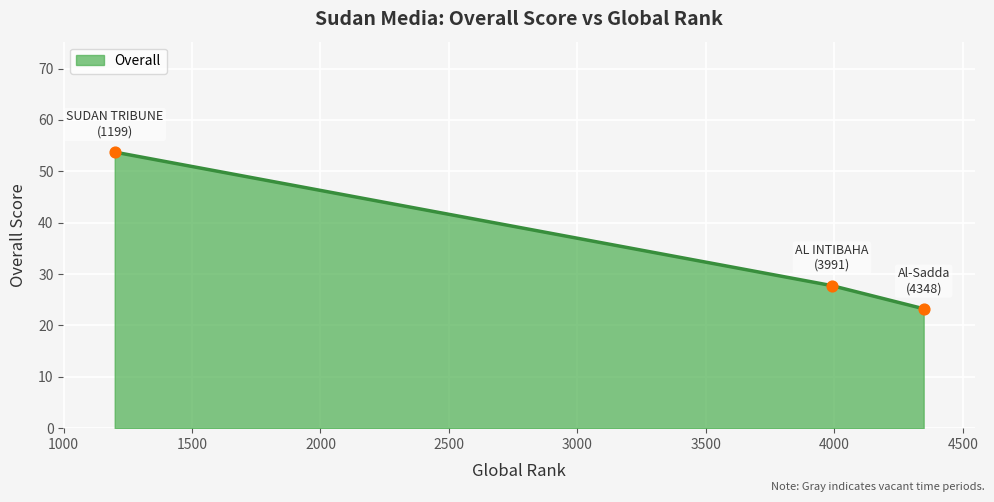

What is the difference between the maximum and second lowest values?

26.0